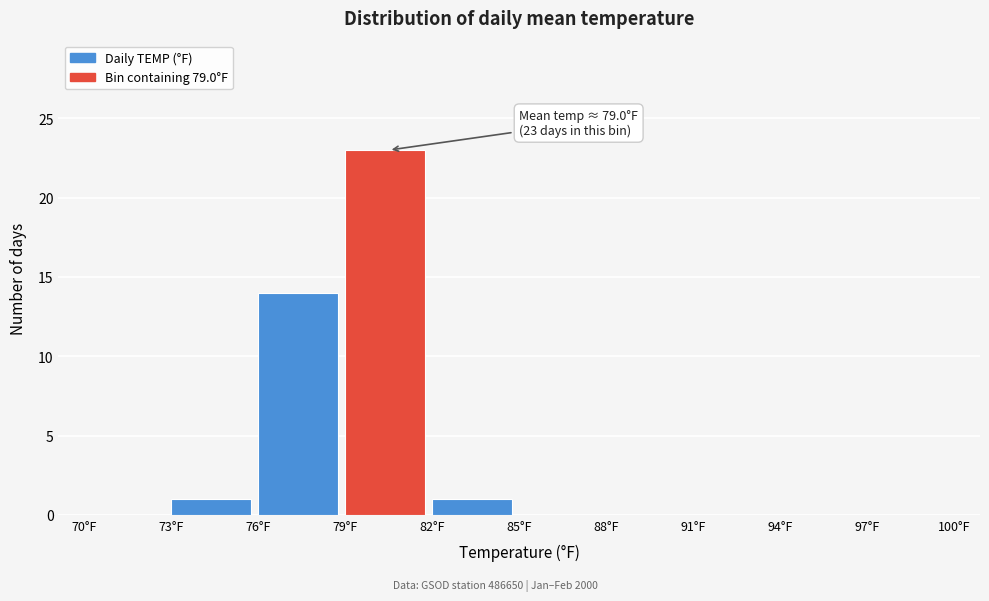

Which range on the x-axis has the tallest bar?

79 to 82